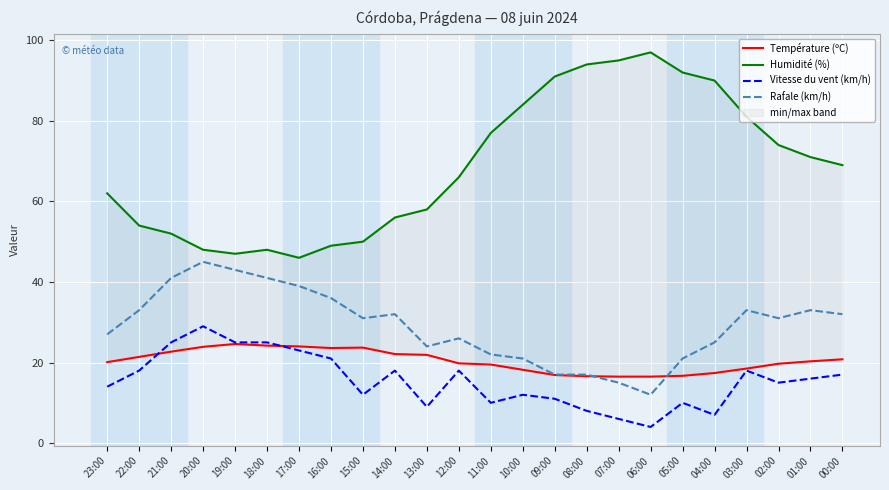

How many interior local peaks does the Température (ºC) series have?

2